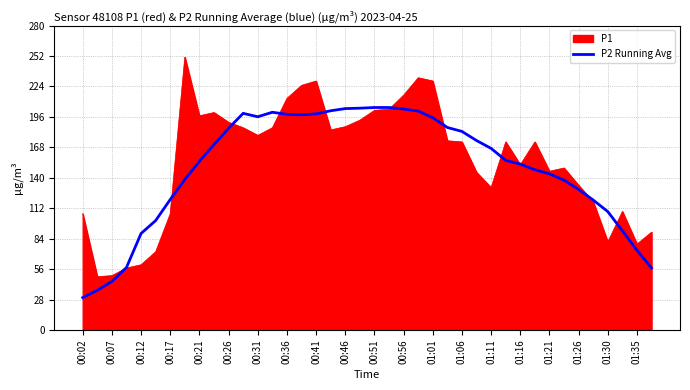

How many lines are shown in the chart?

2